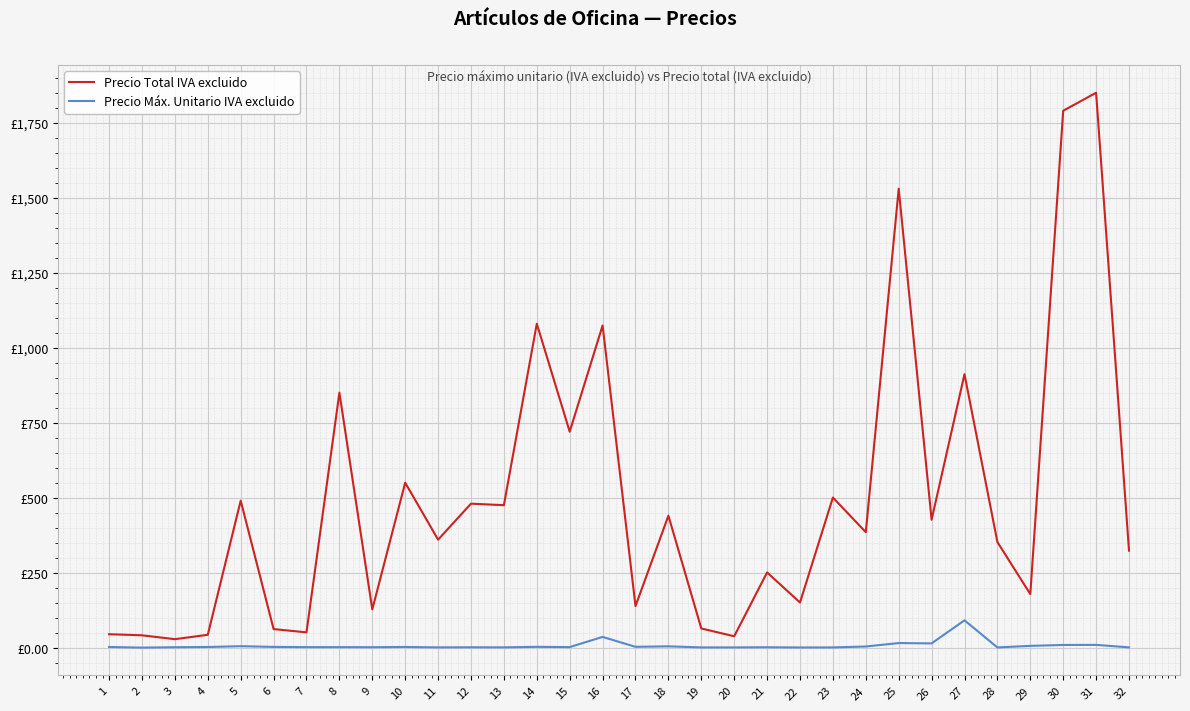

In Precio Máx. Unitario IVA excluido, how many points are higher than both neighbors (excluding endpoints)?

10